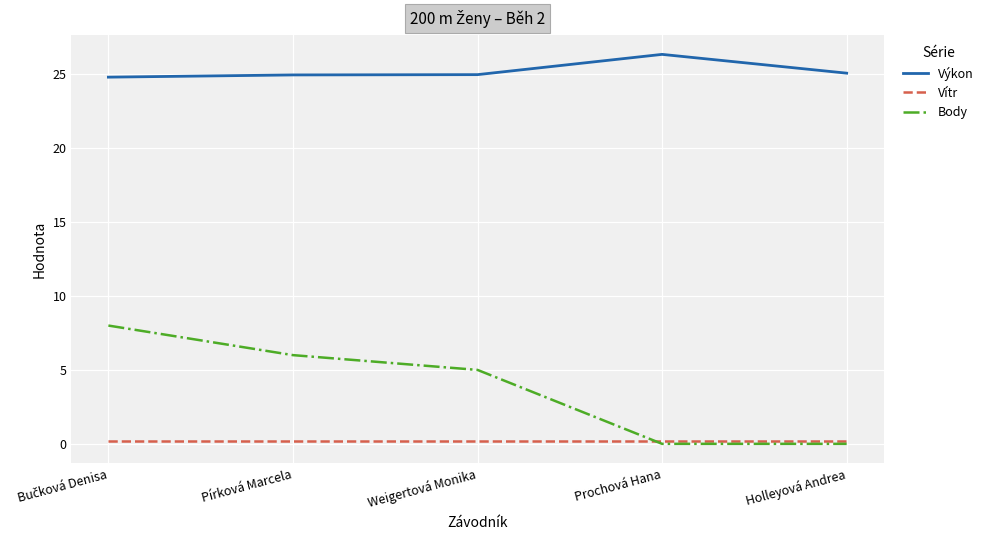

Which series has the largest range (max minus min)?

Body